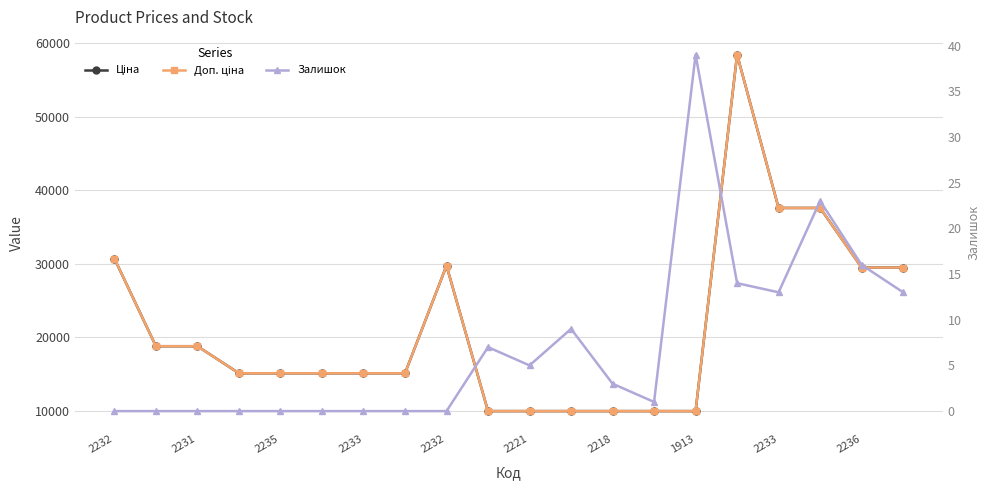

Which series has the largest total across all categories?

Ціна